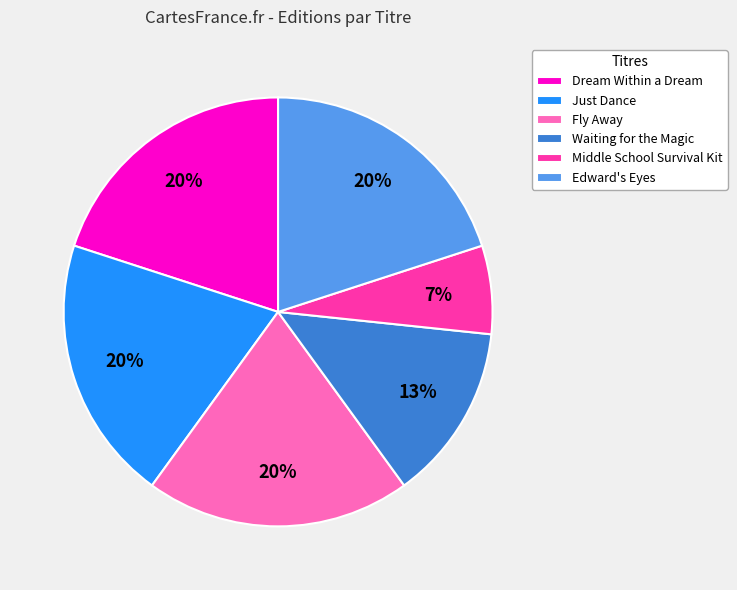

Combined, do Waiting for the Magic and Just Dance account for over 50%?

No